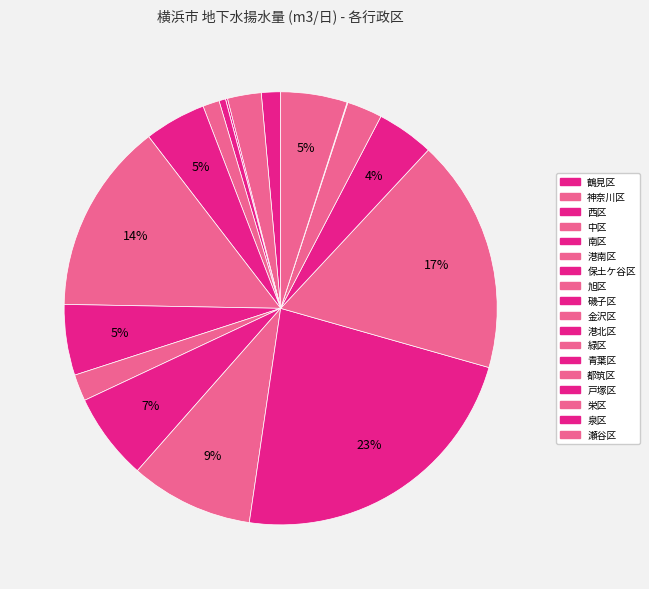

To the nearest percent, what is the average slice percentage?

6%